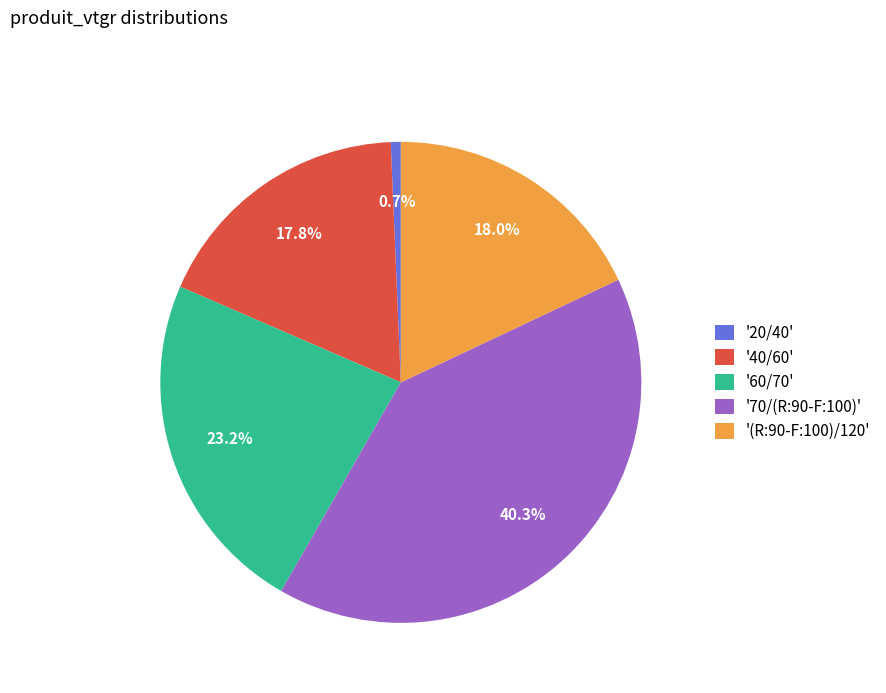

Approximately how many times larger is the value at '60/70' compared to '(R:90-F:100)/120'?

1.3